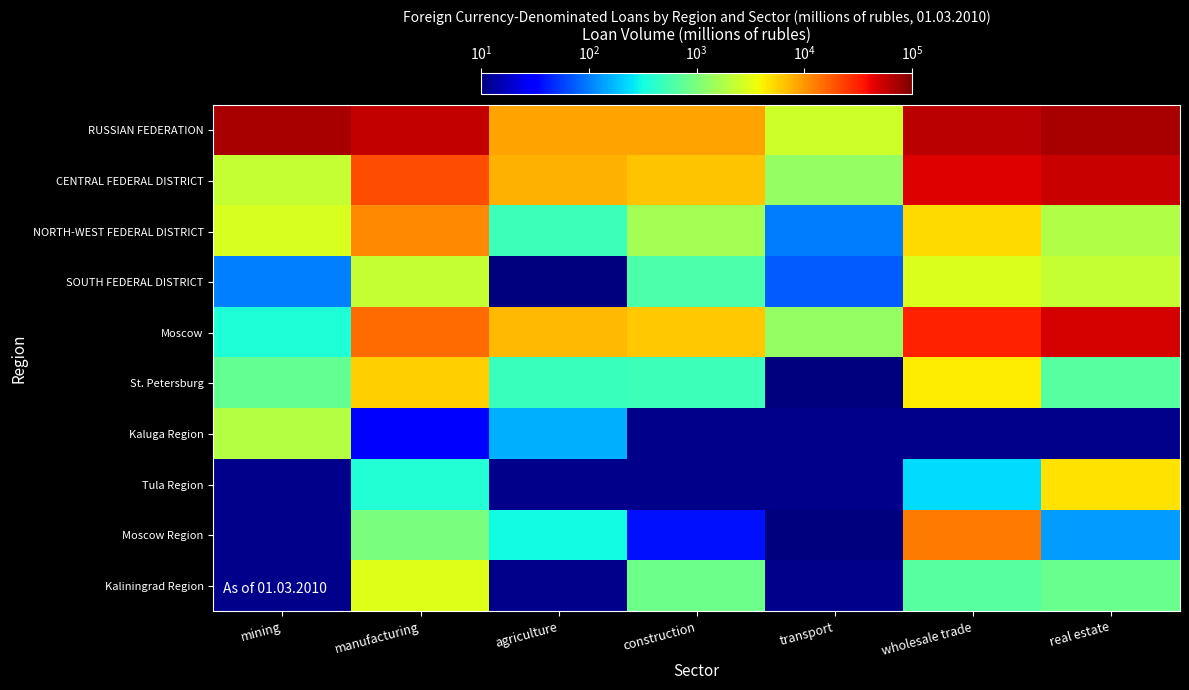

Is the value of SOUTH FEDERAL DISTRICT at transport greater than the value of Kaliningrad Region at agriculture?

No